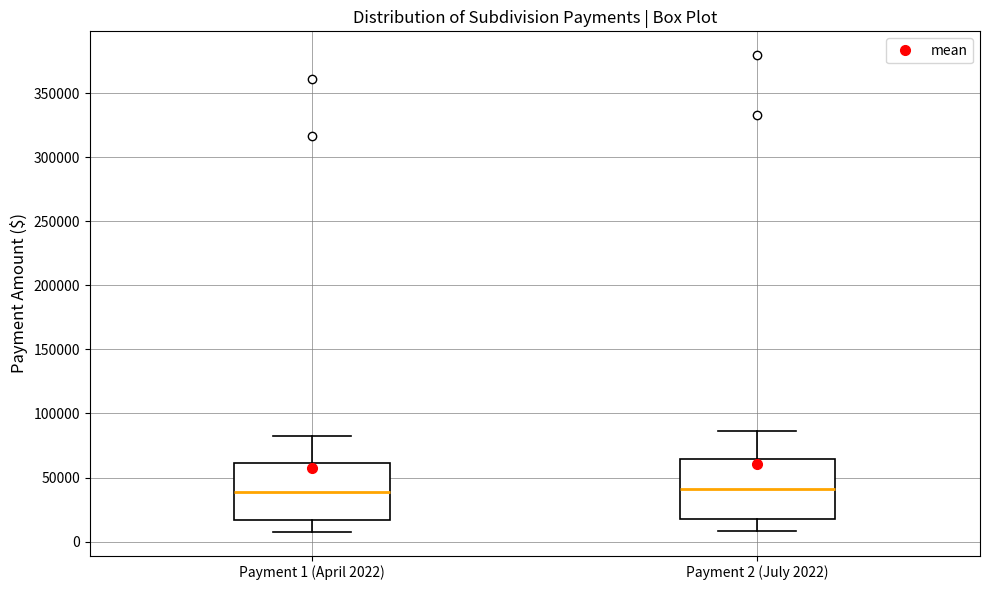

Where does the upper whisker of the box for Payment 1 (April 2022) end on the y-axis? The values are not printed on the chart, so give them approximately, as read against the axis.

80000